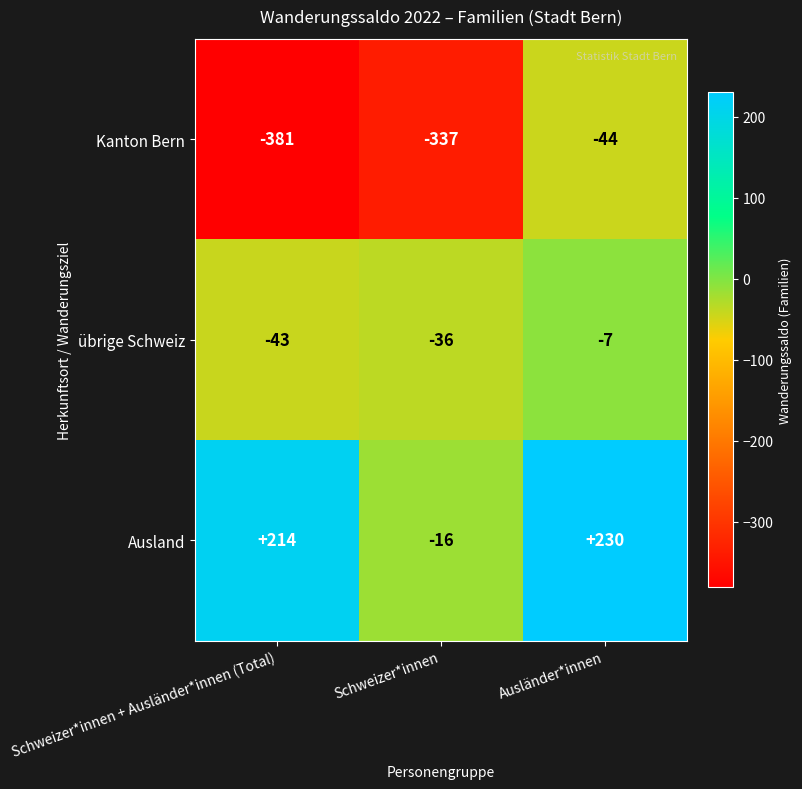

Rank the categories by Ausland value from lowest to highest.

Schweizer*innen, Schweizer*innen + Ausländer*innen (Total), Ausländer*innen